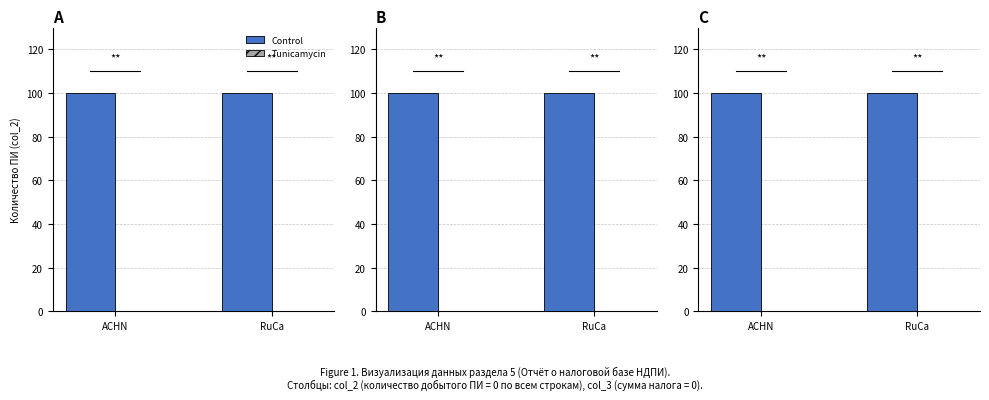

What is the total value across all series at ACHN?

100